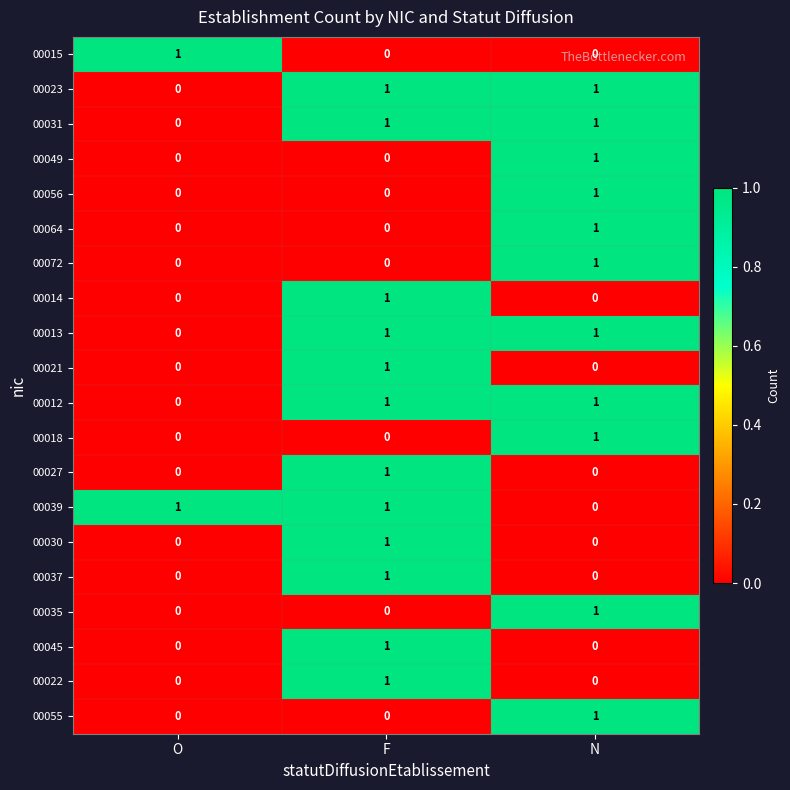

True or false: 00023 has a value of 1 at F.

True